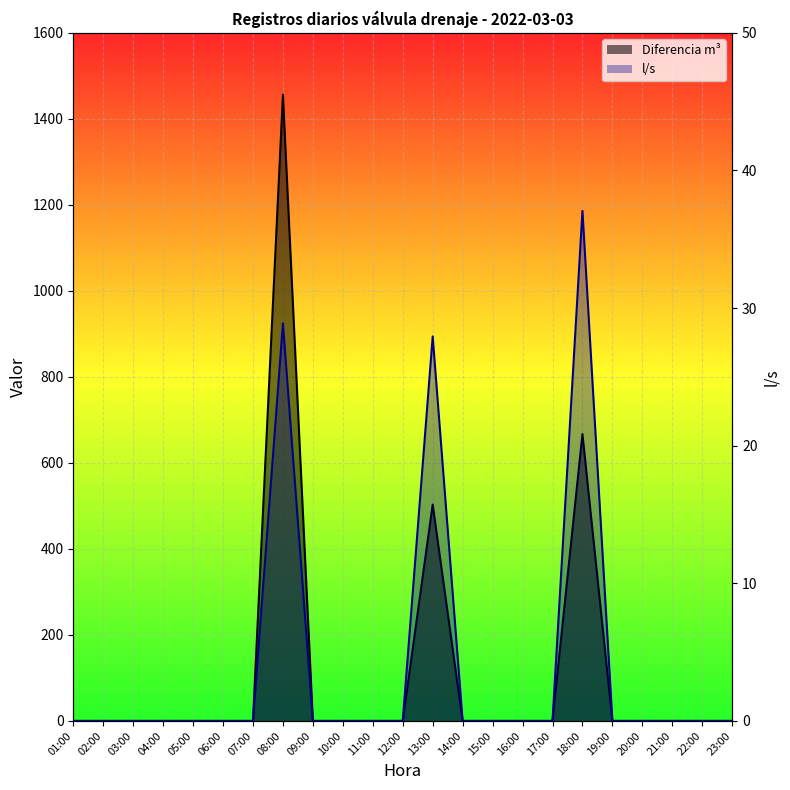

Reading left to right, list all the values displayed in this chart.

Diferencia m³: 0.0	0.0	0.0	0.0	0.0	0.0	0.0	1456.0	0.0	0.0	0.0	0.0	503.0	0.0	0.0	0.0	0.0	667.0	0.0	0.0	0.0	0.0	0.0
l/s: 0.0	0.0	0.0	0.0	0.0	0.0	0.0	28.9	0.0	0.0	0.0	0.0	27.9	0.0	0.0	0.0	0.0	37.1	0.0	0.0	0.0	0.0	0.0